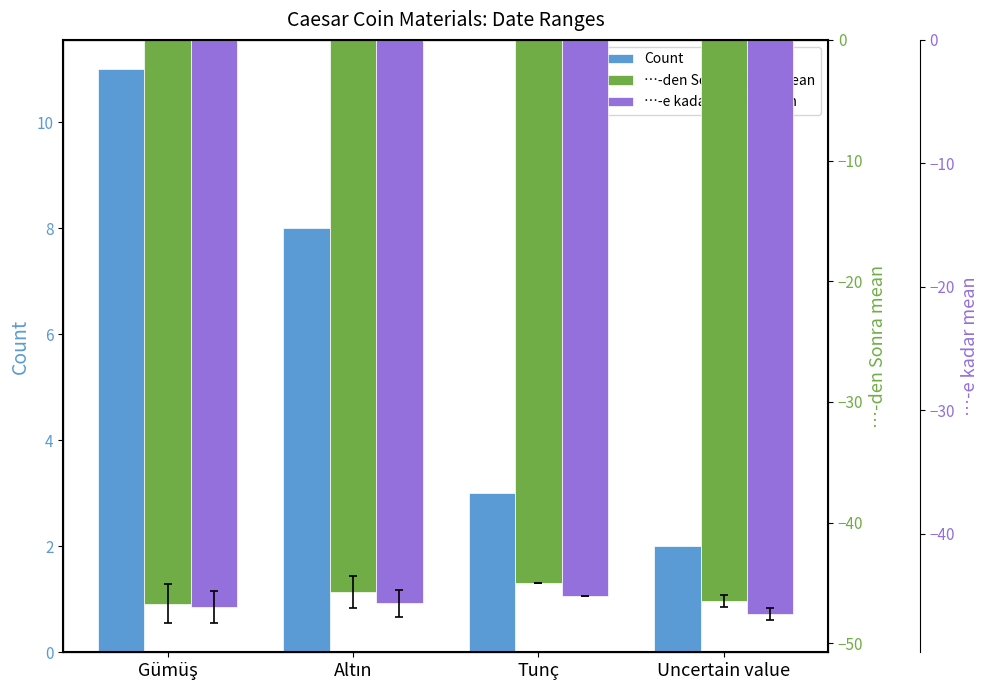

Count the number of categories in the chart.

4